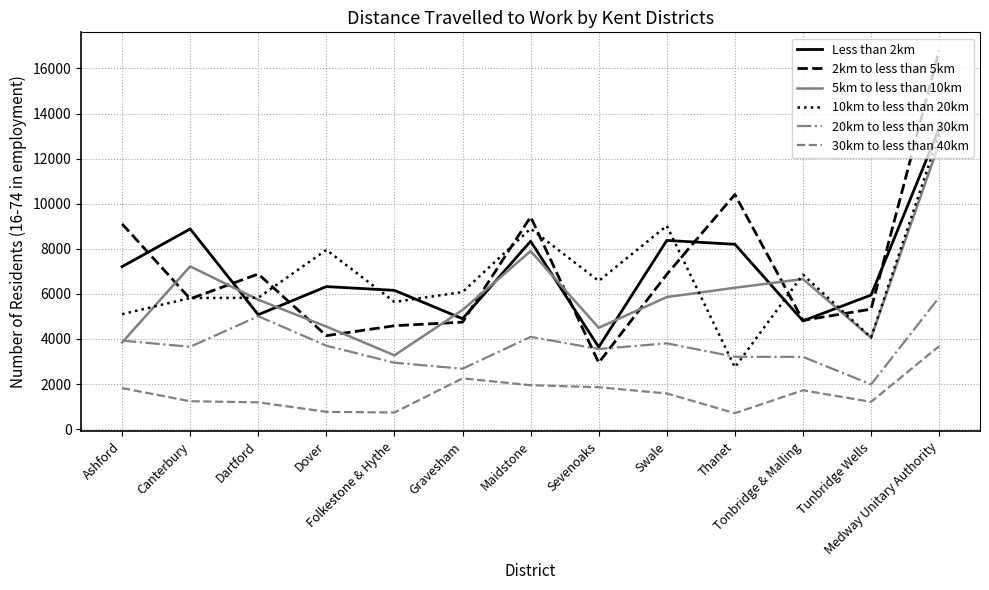

What is the sum of the 2km to less than 5km values at Tunbridge Wells and Thanet?

15730